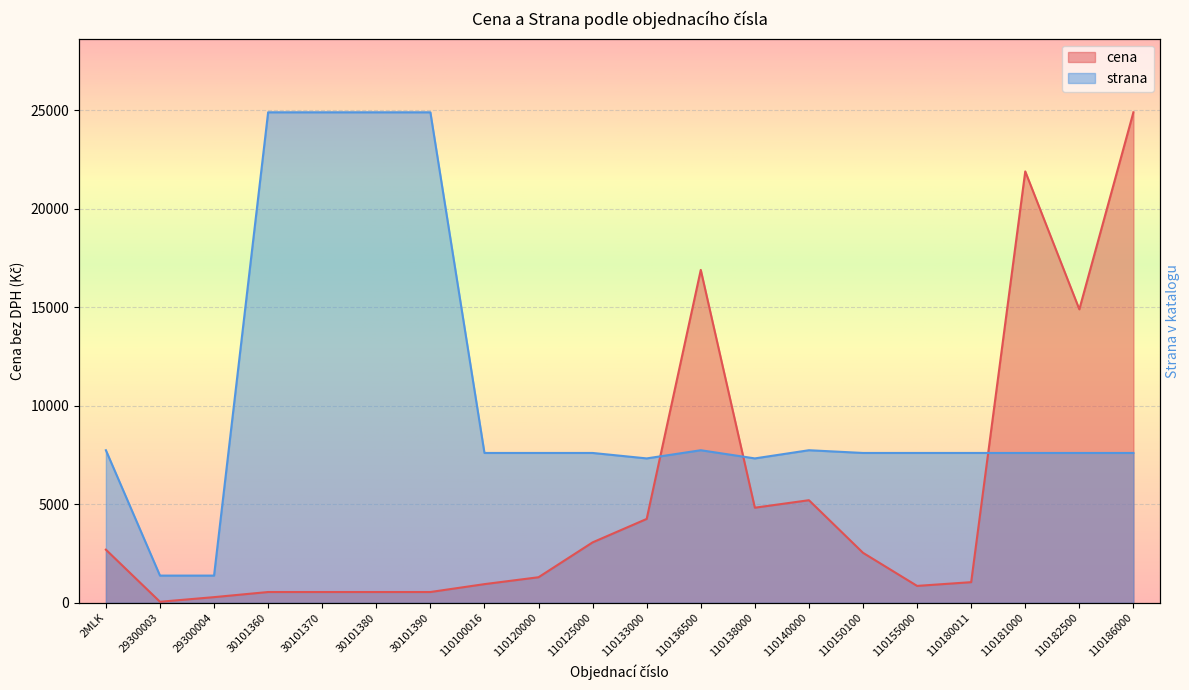

What is the minimum value for cena?

55.0